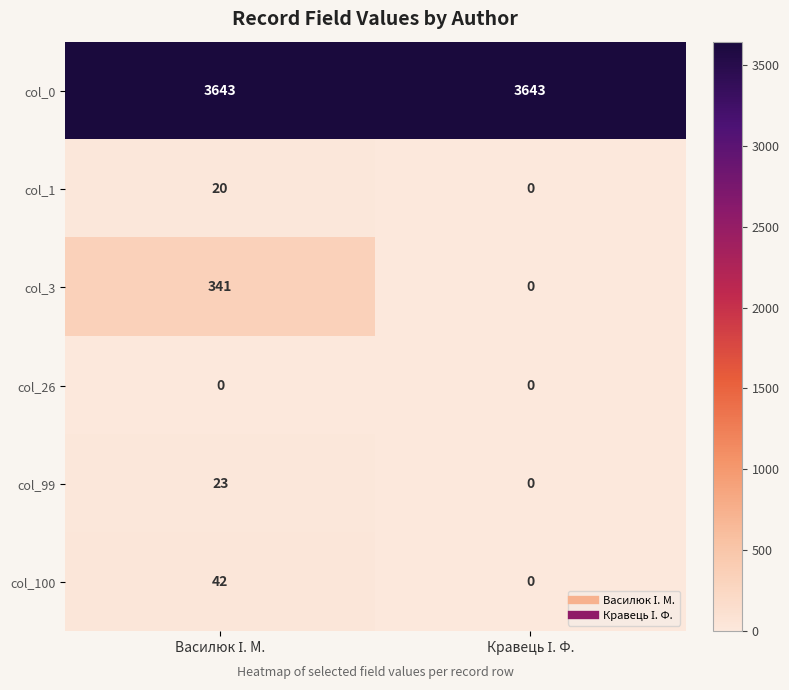

Rank the series by their maximum value, from lowest to highest.

col_26, col_1, col_99, col_100, col_3, col_0